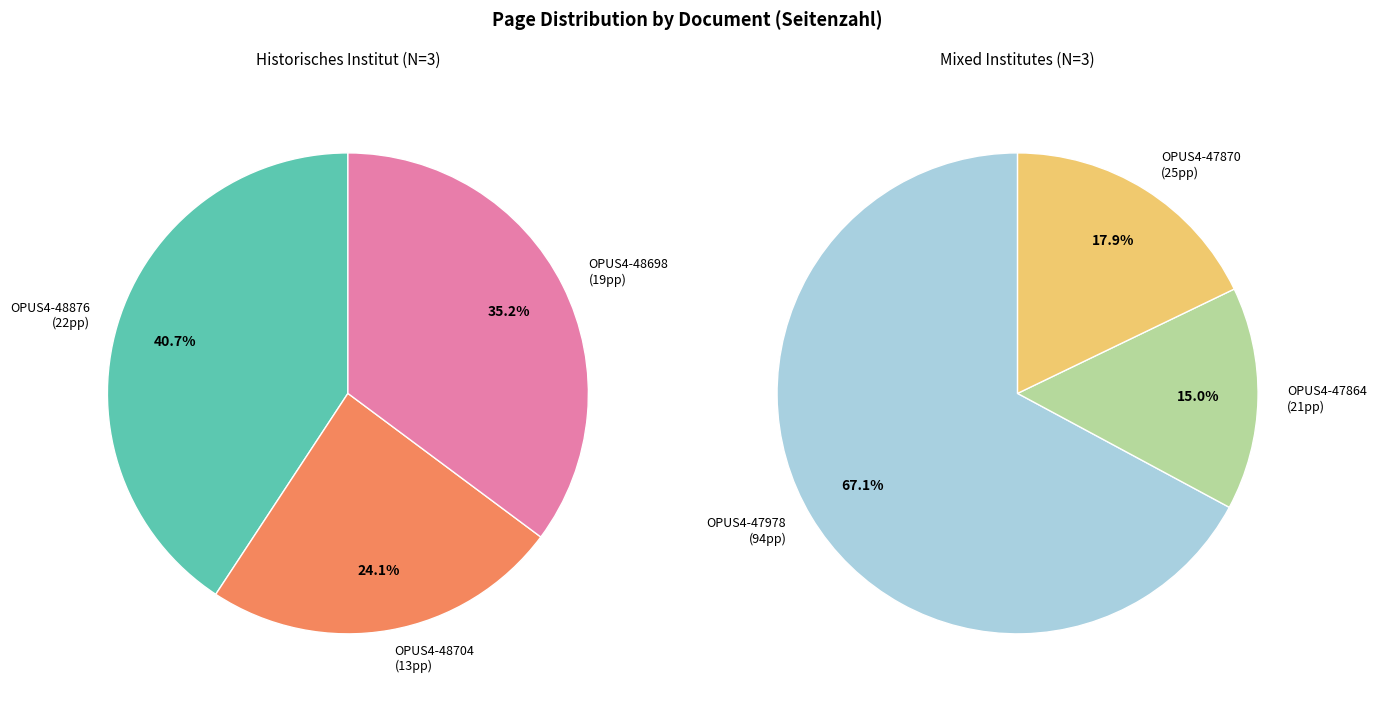

To the nearest percent, what is the combined percentage of OPUS4-47864 and OPUS4-48704?

18%